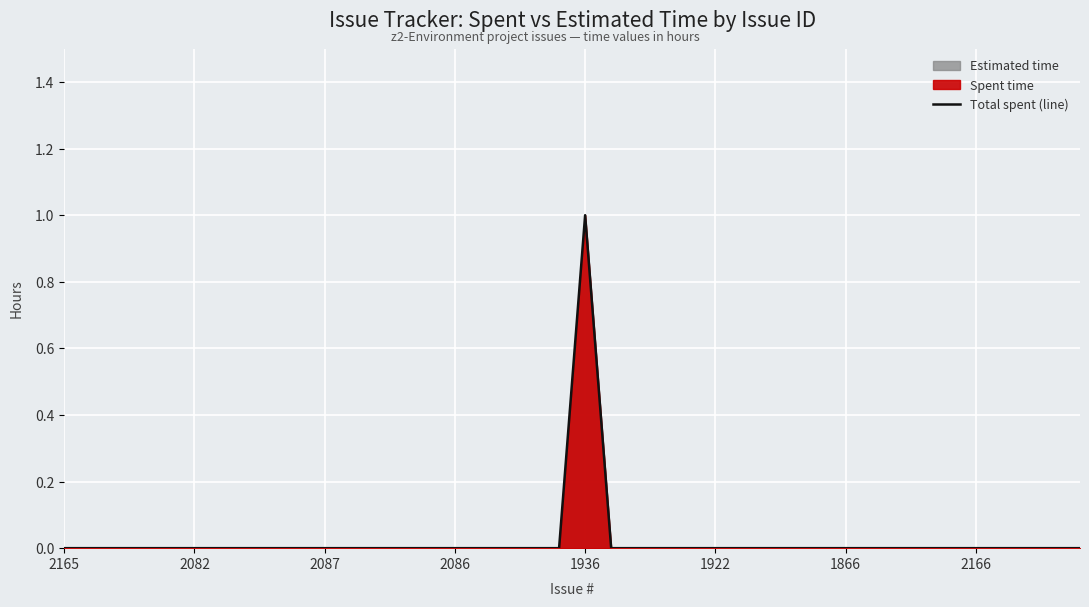

Which label corresponds to the largest value in the chart?

1936